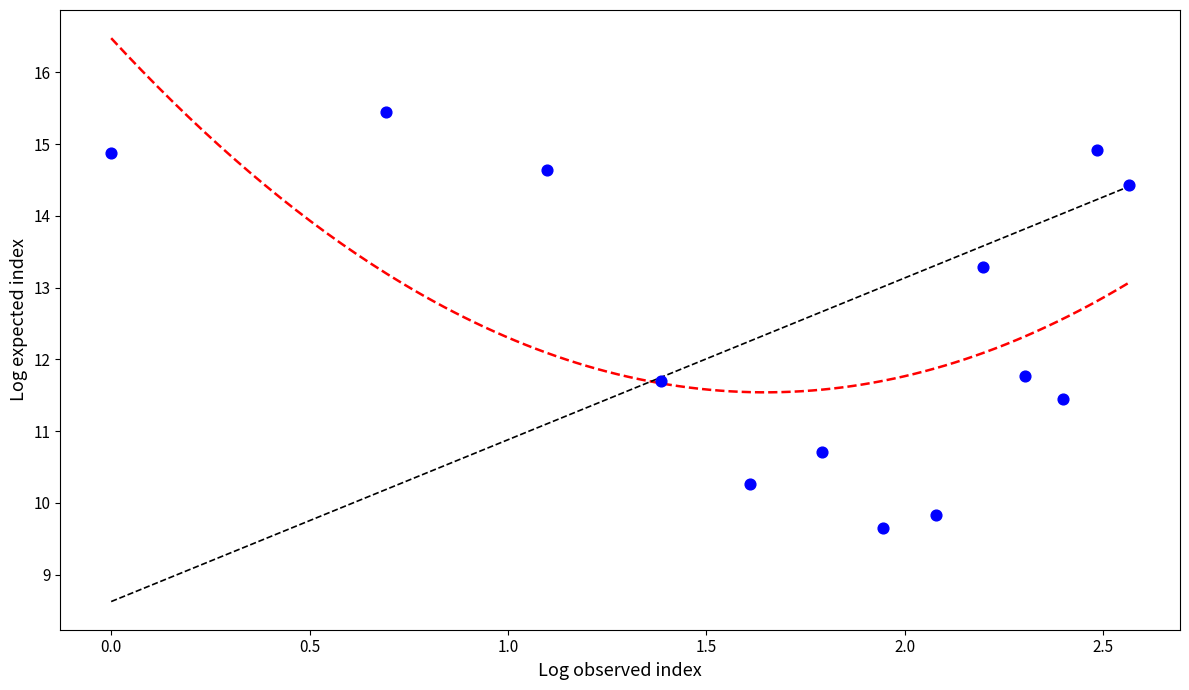

What is the range of X values (max minus min)?

2.6